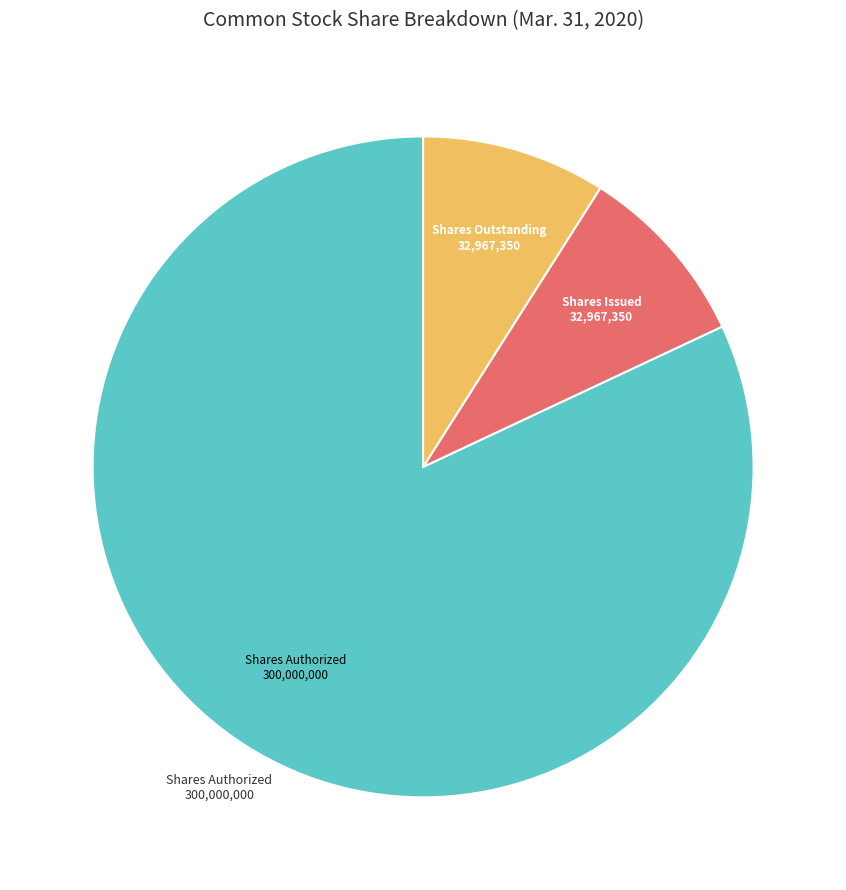

Does any single category account for the majority?

Yes